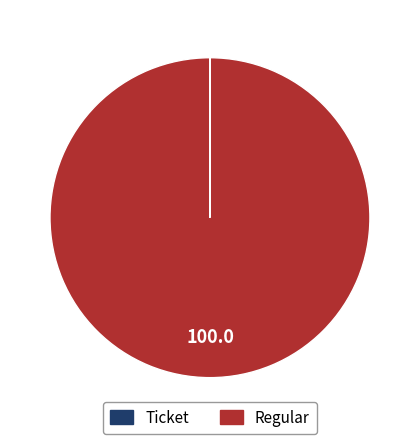

Does Regular represent more than half of the total?

Yes